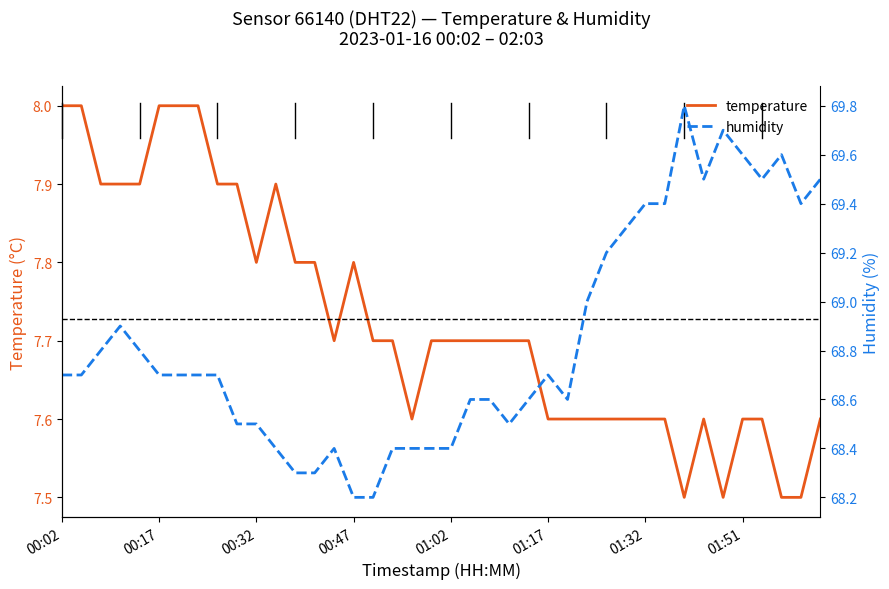

True or false: temperature and humidity intersect in this chart.

False